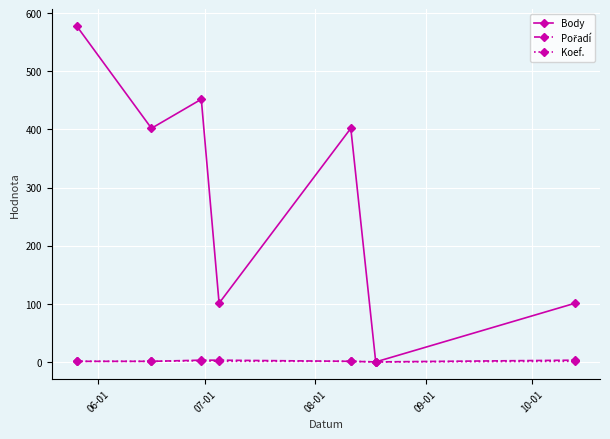

What is the greatest value displayed?

578